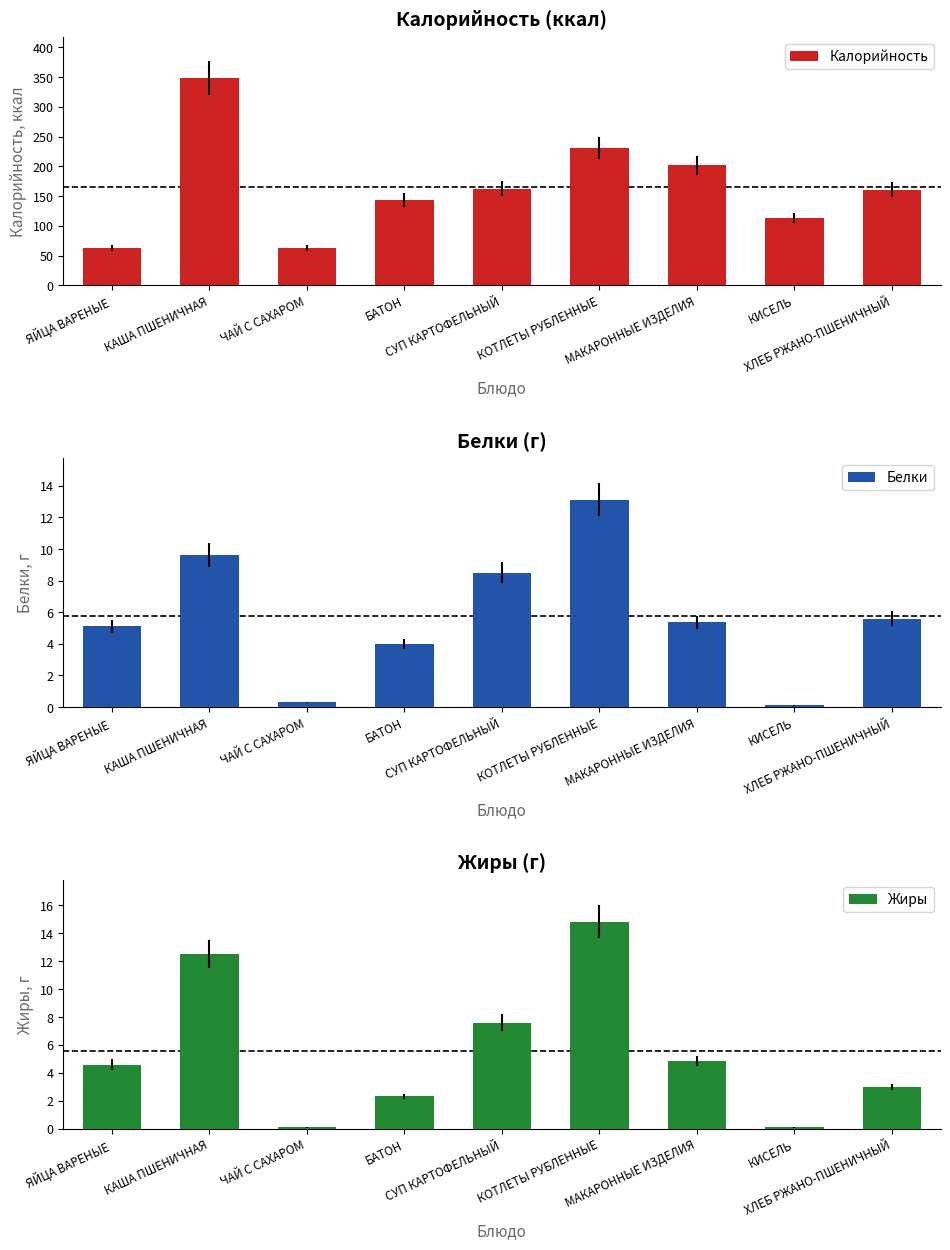

How many bars are there in total?

27